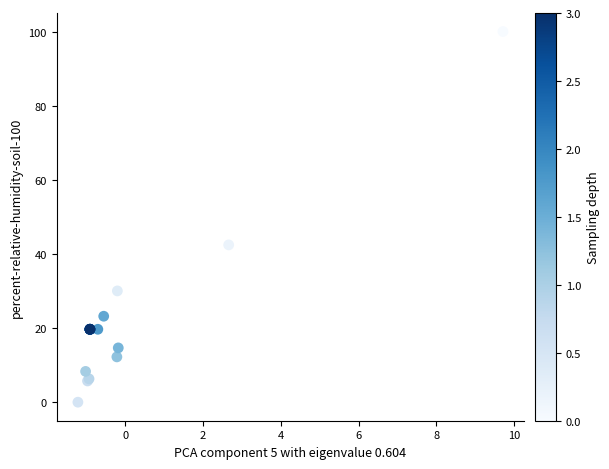

What Y value in the scatter plot is closest to 50?

42.4